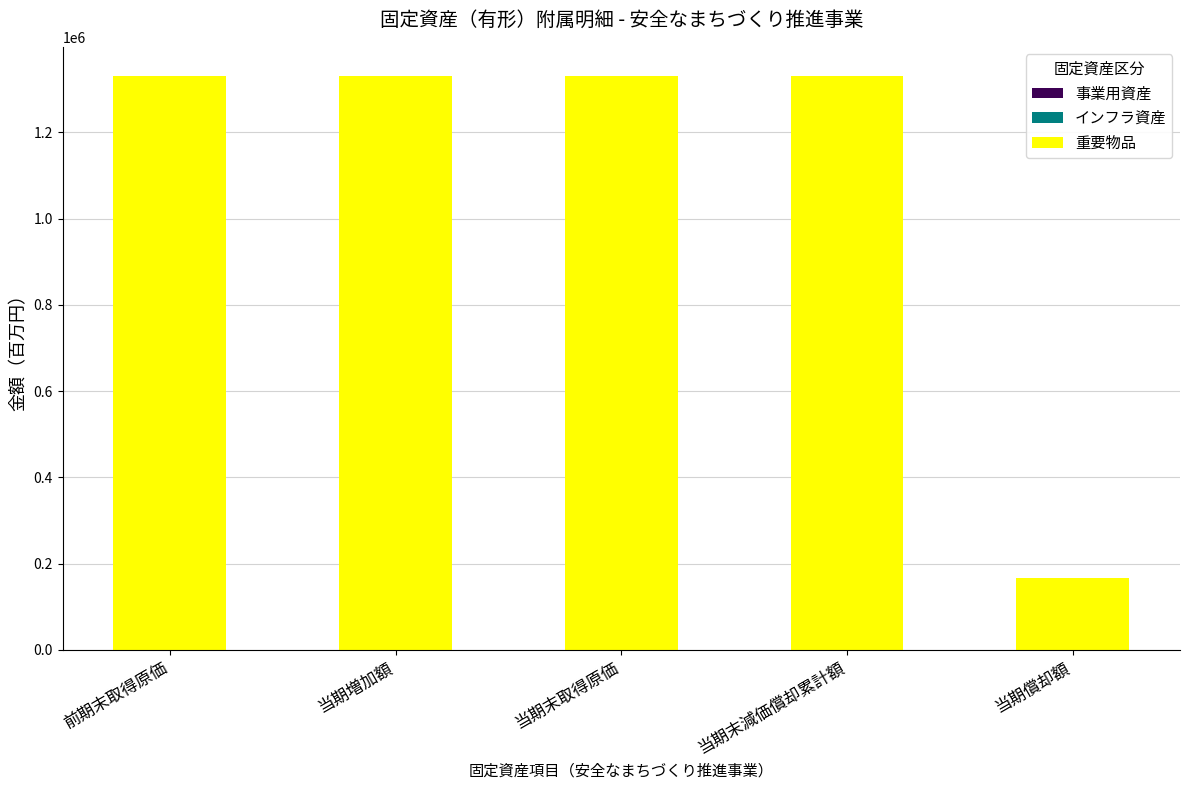

What is the change in value from 当期増加額 to 当期償却額?

-1165165